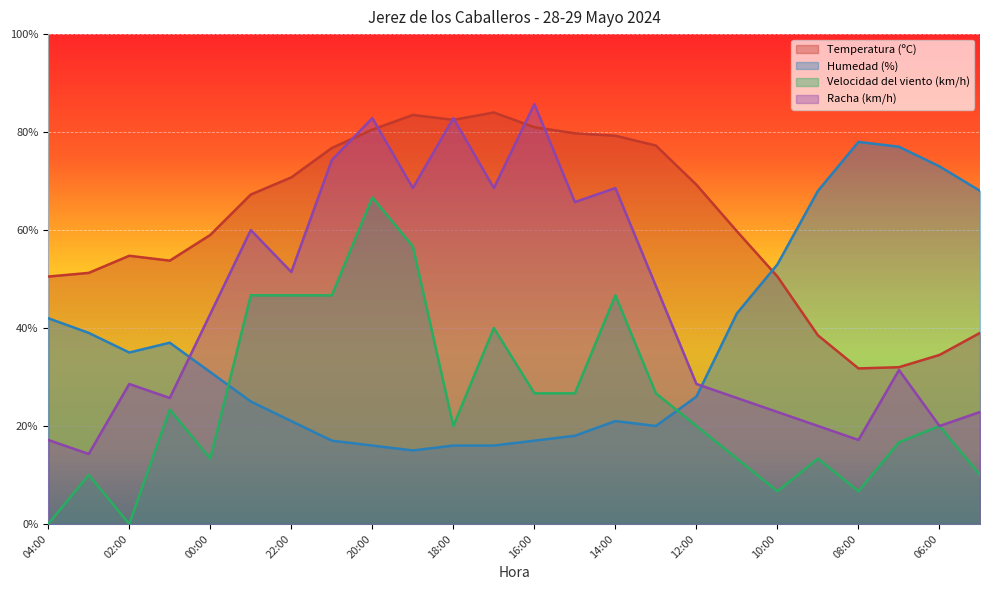

In Temperatura (ºC), how many points are higher than both neighbors (excluding endpoints)?

3